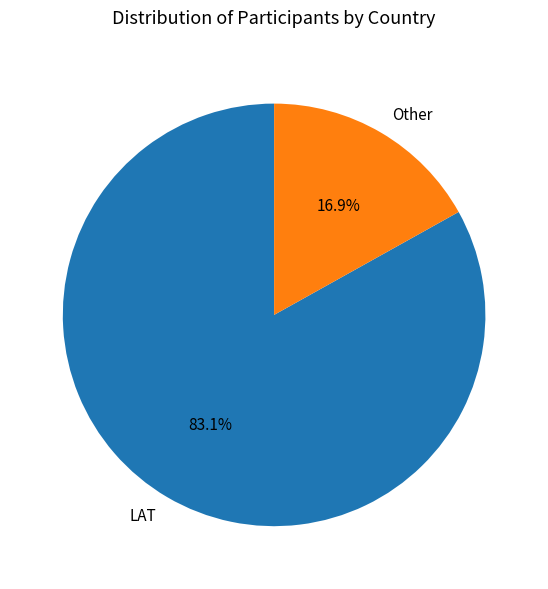

True or false: LAT accounts for 71% of the total.

False